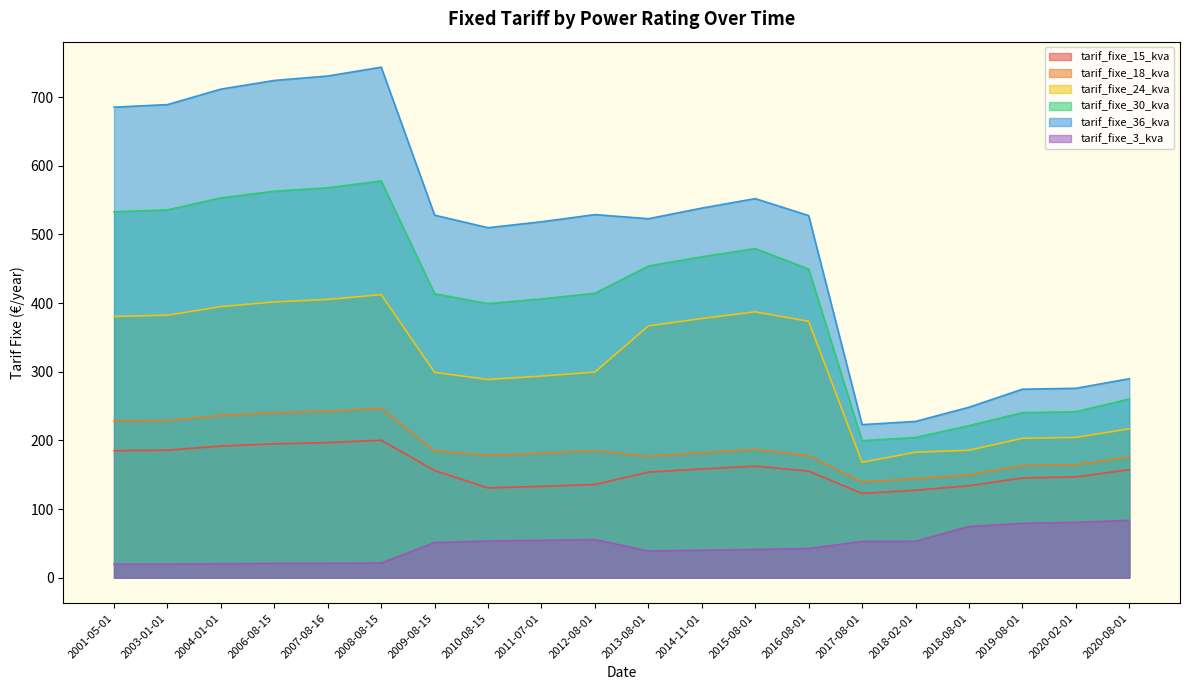

What is the sum of all tarif_fixe_36_kva values?

10049.2